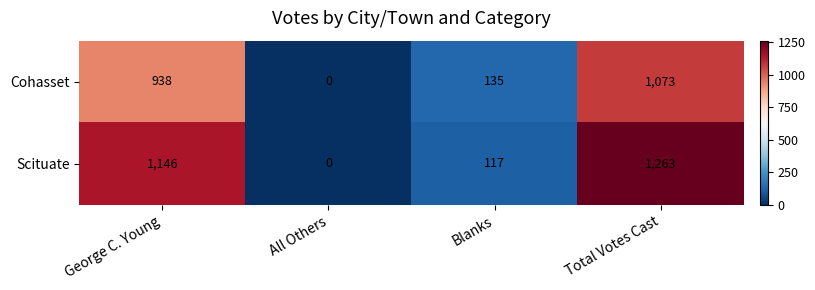

Reading left to right, extract all data points from this chart.

Cohasset: George C. Young=938	All Others=0	Blanks=135	Total Votes Cast=1073
Scituate: George C. Young=1146	All Others=0	Blanks=117	Total Votes Cast=1263